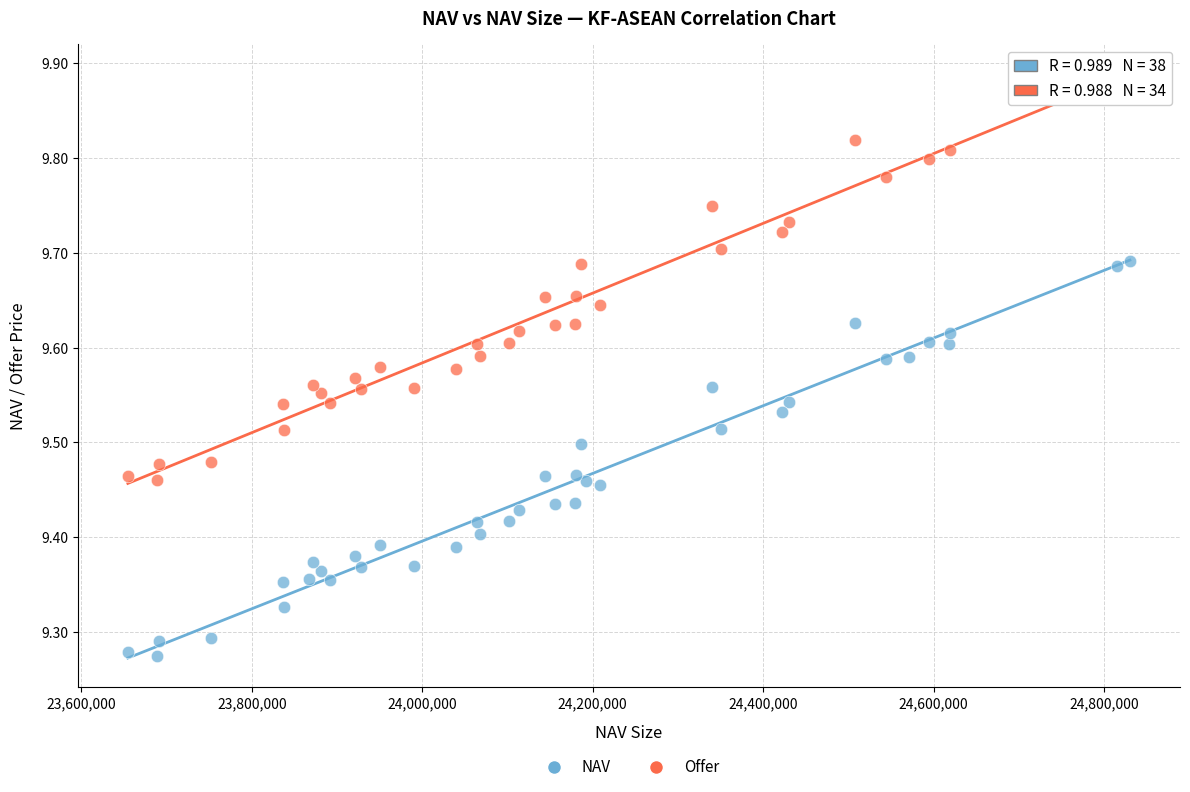

Which series reaches the minimum Y coordinate?

NAV